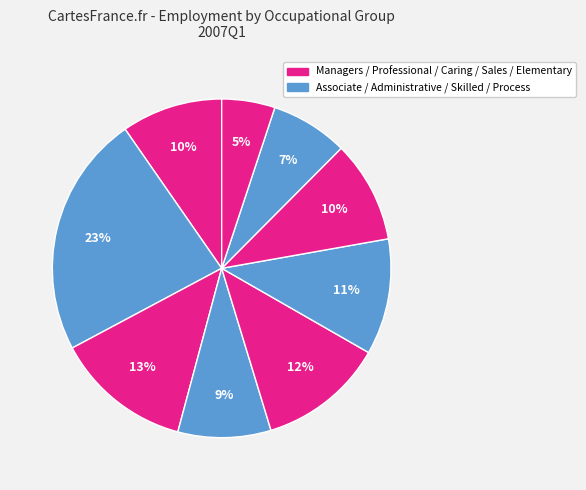

Count the number of slices in the pie.

9